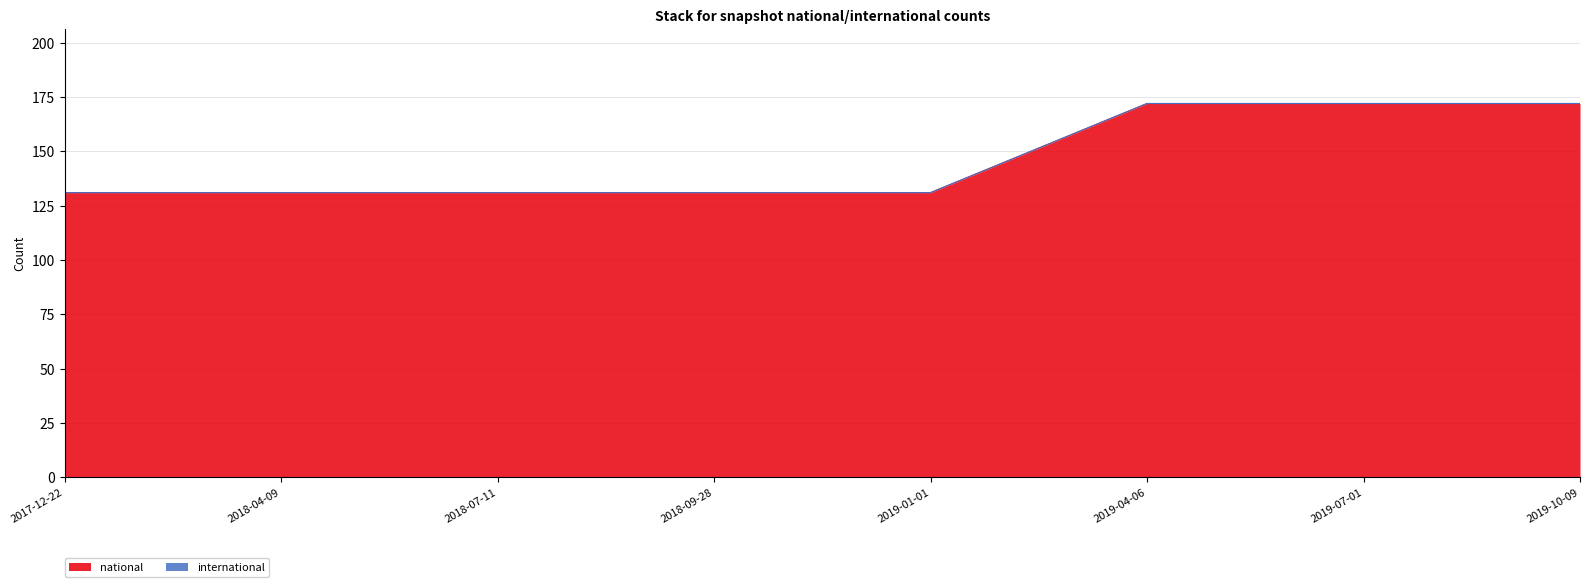

True or false: the data has more than 2 interior local peaks.

False